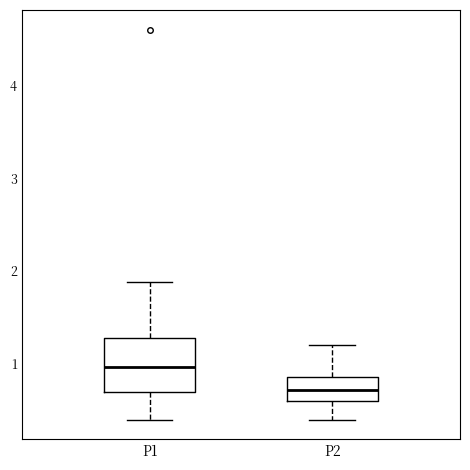

Which box is the tallest, from its lower edge to its upper edge?

P1